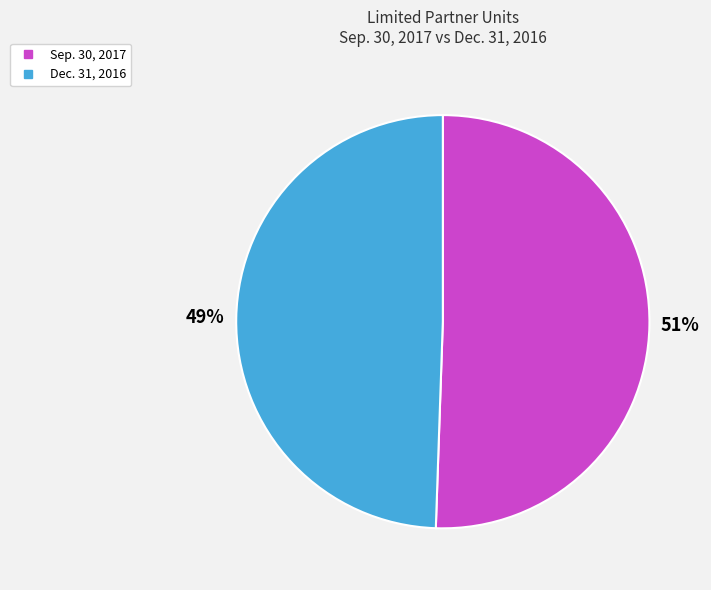

What is the smallest slice in the pie chart?

Dec. 31, 2016